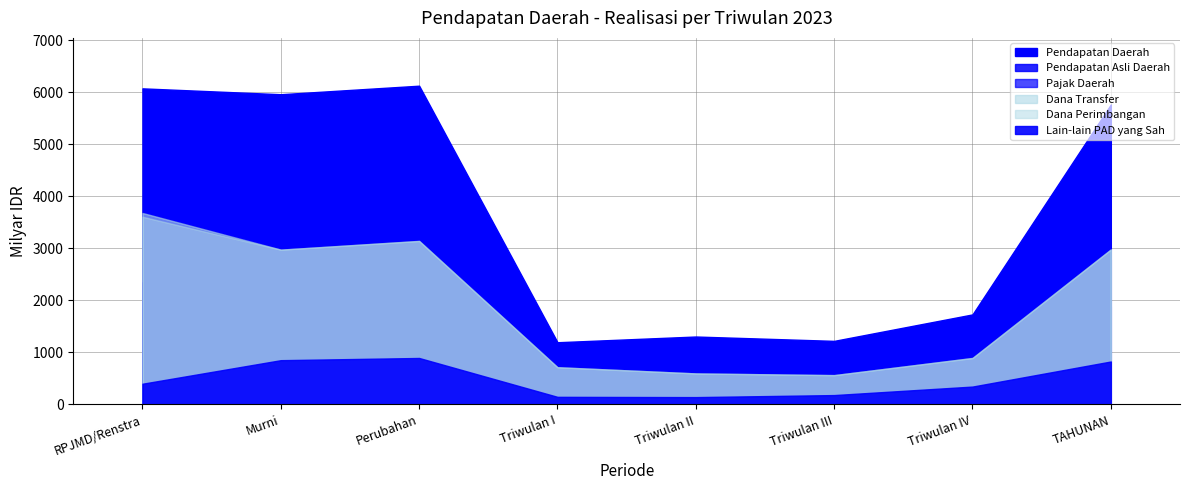

What is the sum of all Pendapatan Asli Daerah values?

13784.1